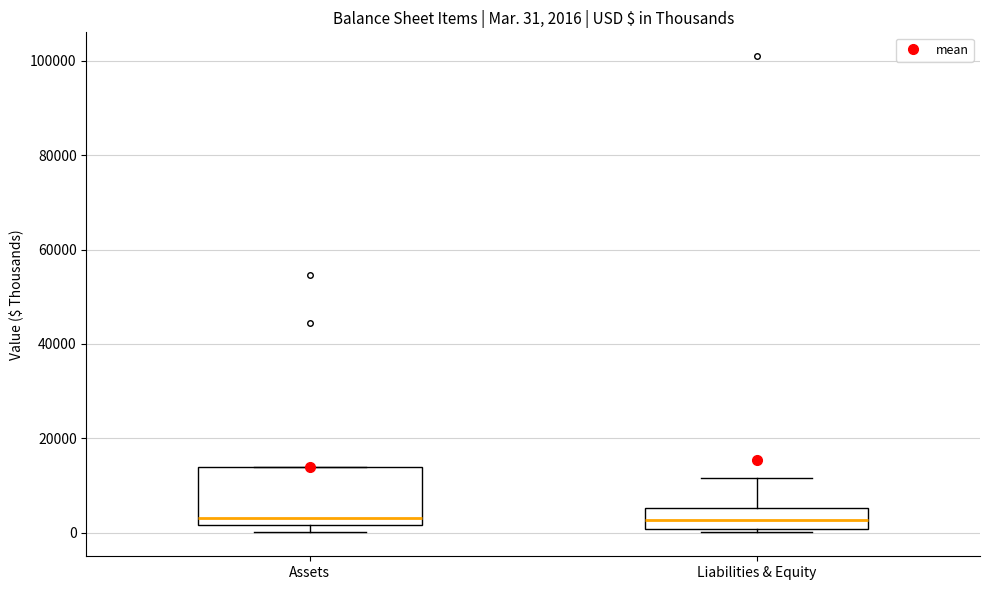

Which box is the tallest, from its lower edge to its upper edge?

Assets